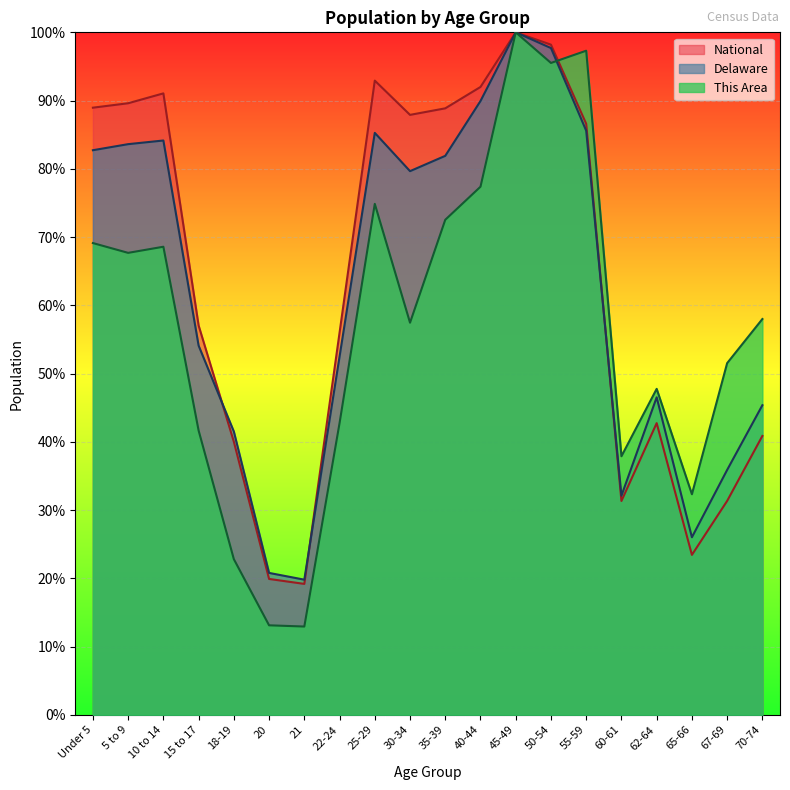

What is the spread (max minus min) of values at Under 5?

19.8